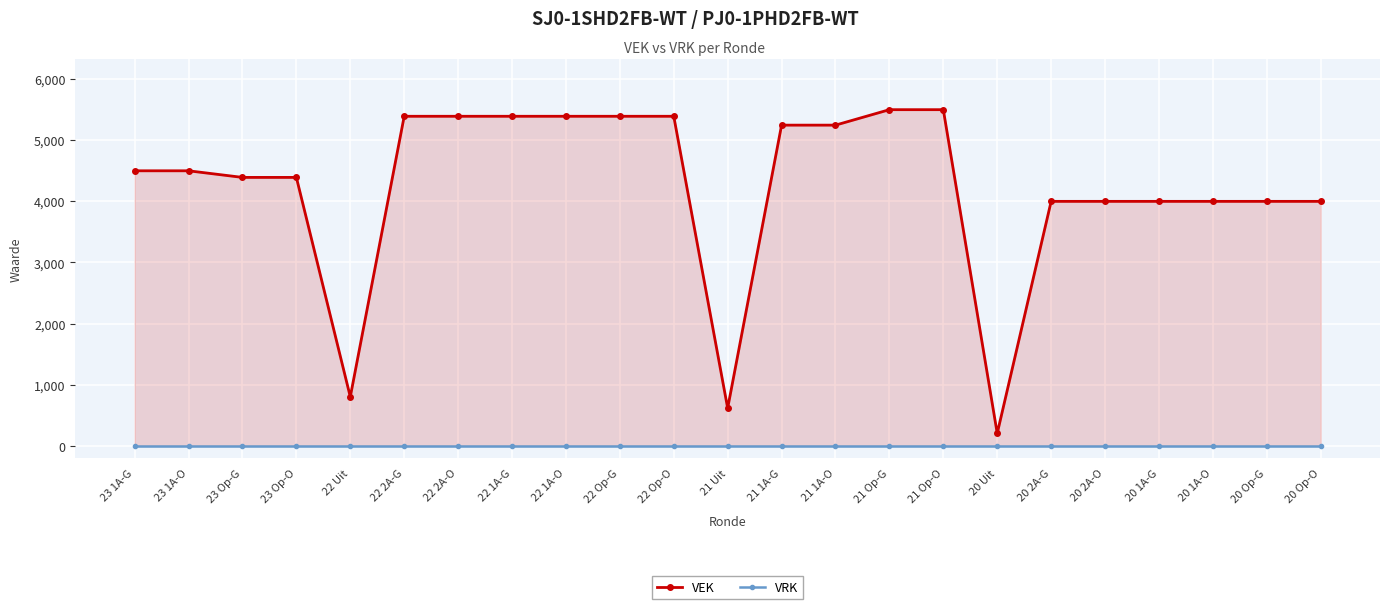

True or false: VRK and VEK intersect in this chart.

False